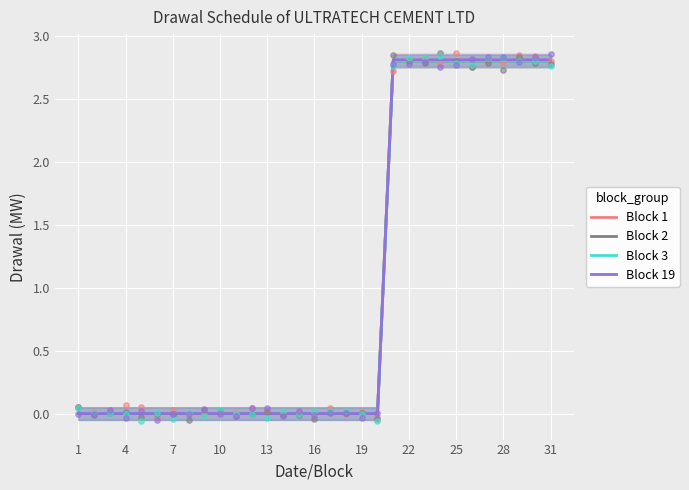

Which series contains the highest Y value?

Block 19